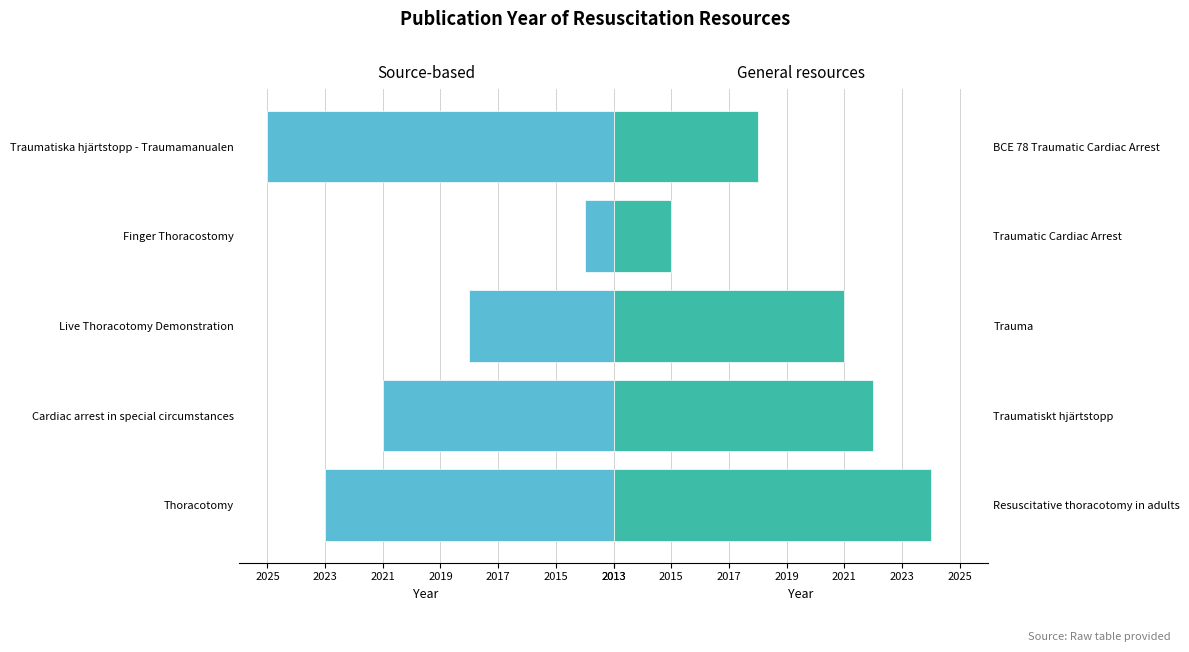

What is the maximum value for General resources?

11